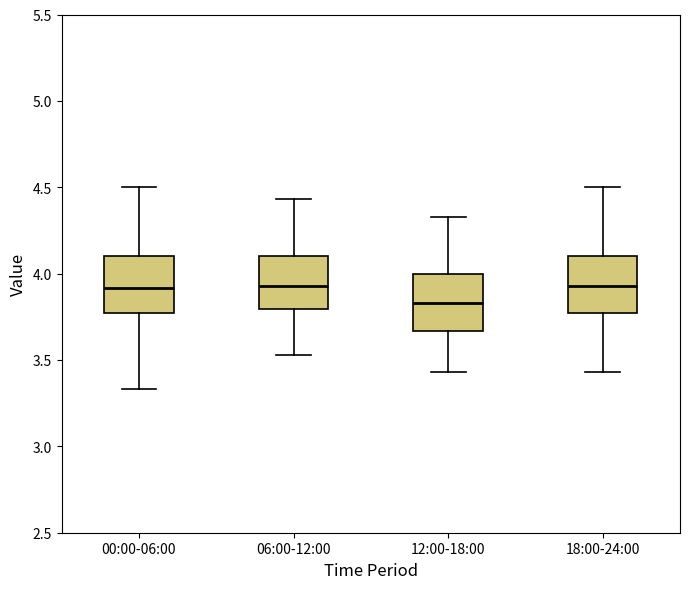

Which box's median line is the lowest?

12:00-18:00